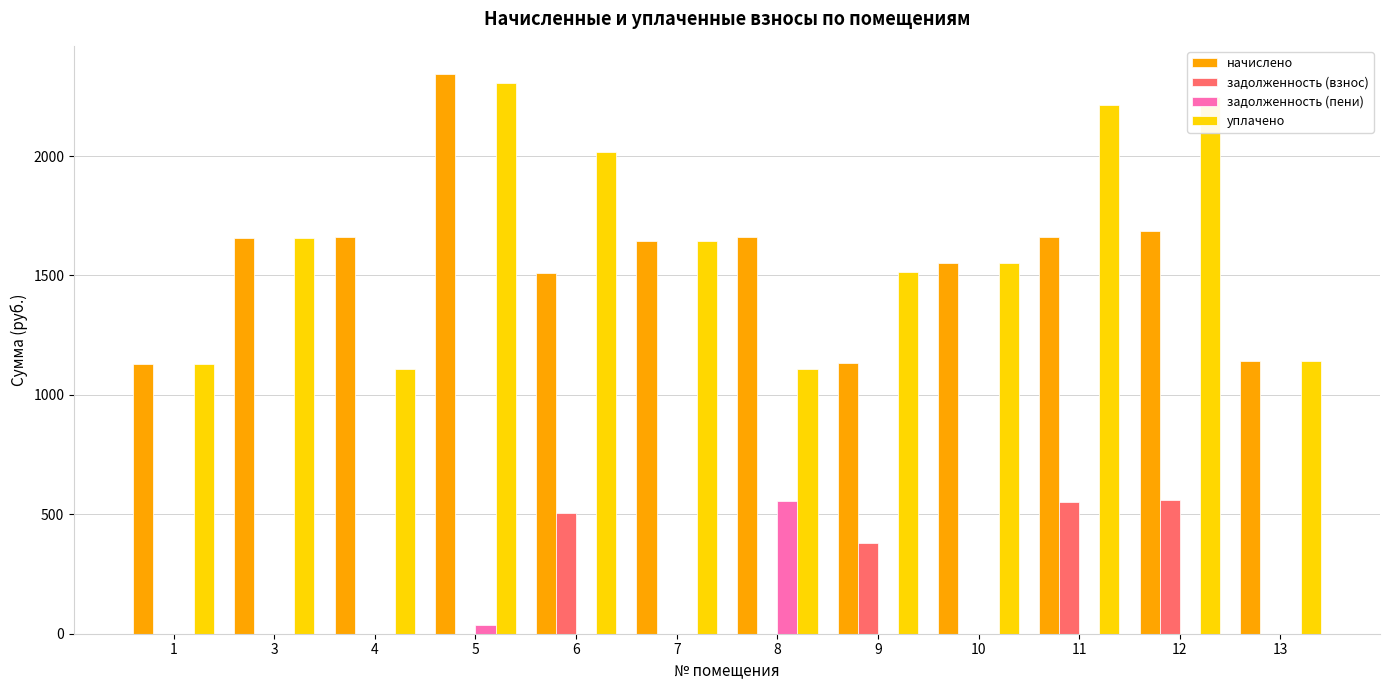

Are the bars grouped side by side (vs. stacked)?

Yes